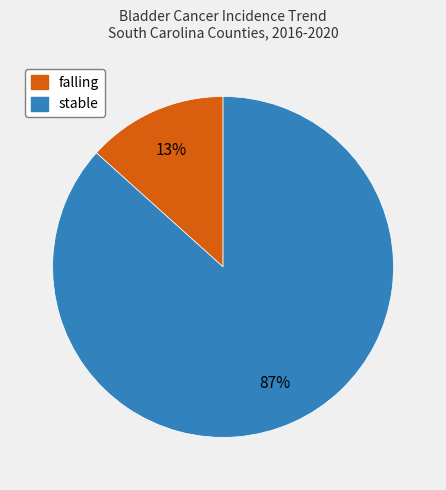

Do falling and stable together represent more than half of the pie?

Yes